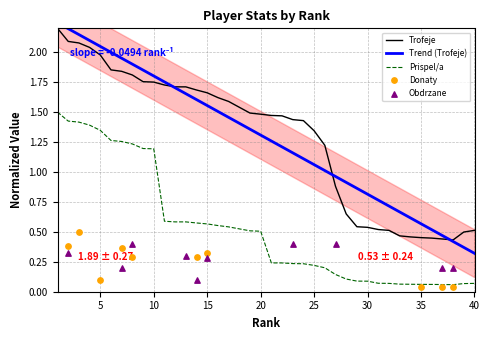

True or false: Trofeje and Prispel/a cross at least once.

False